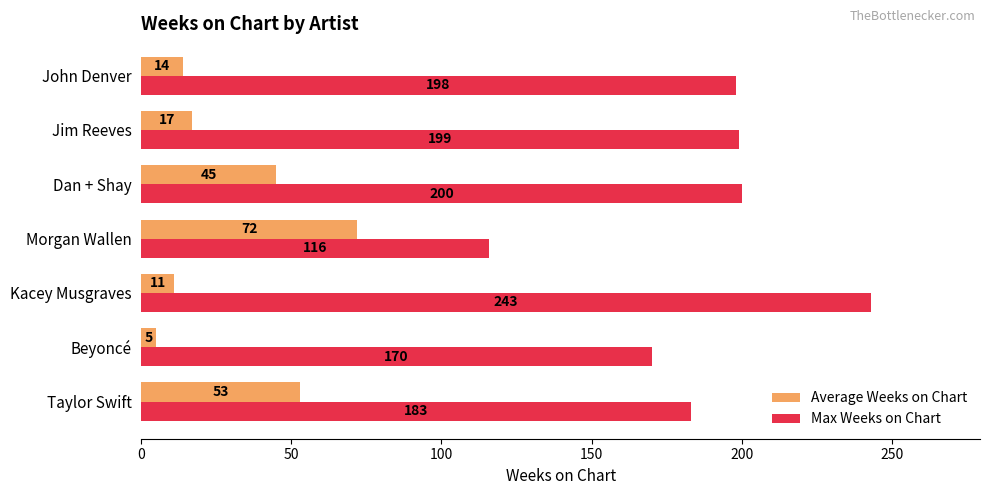

What is the difference between the maximum and minimum values in the Average Weeks on Chart series?

67